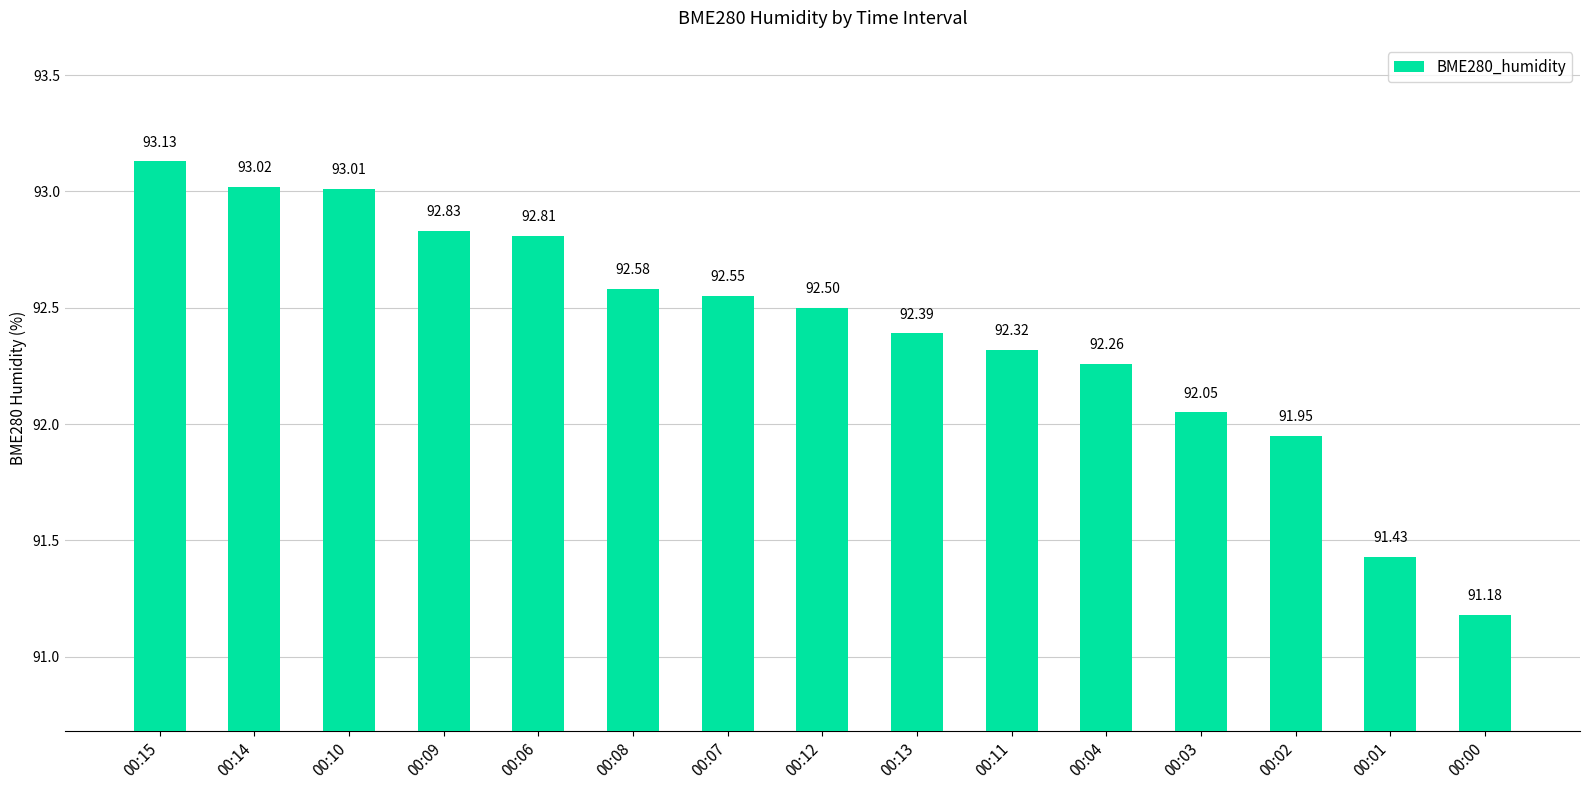

What is the average value?

92.4